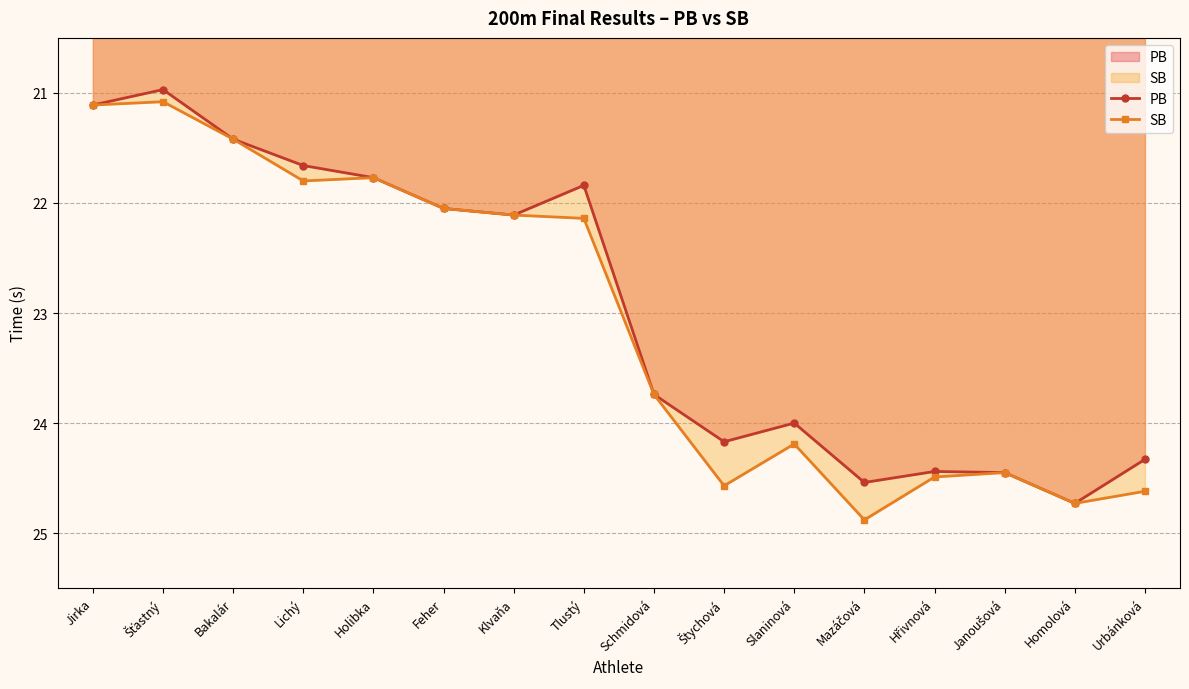

What is the sum of all SB values?

369.1